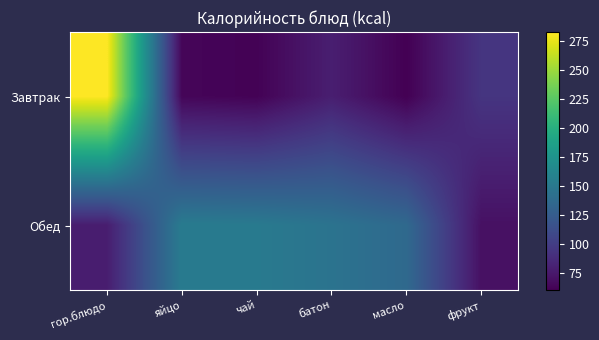

At which category is the sum across all series the highest?

гор.блюдо